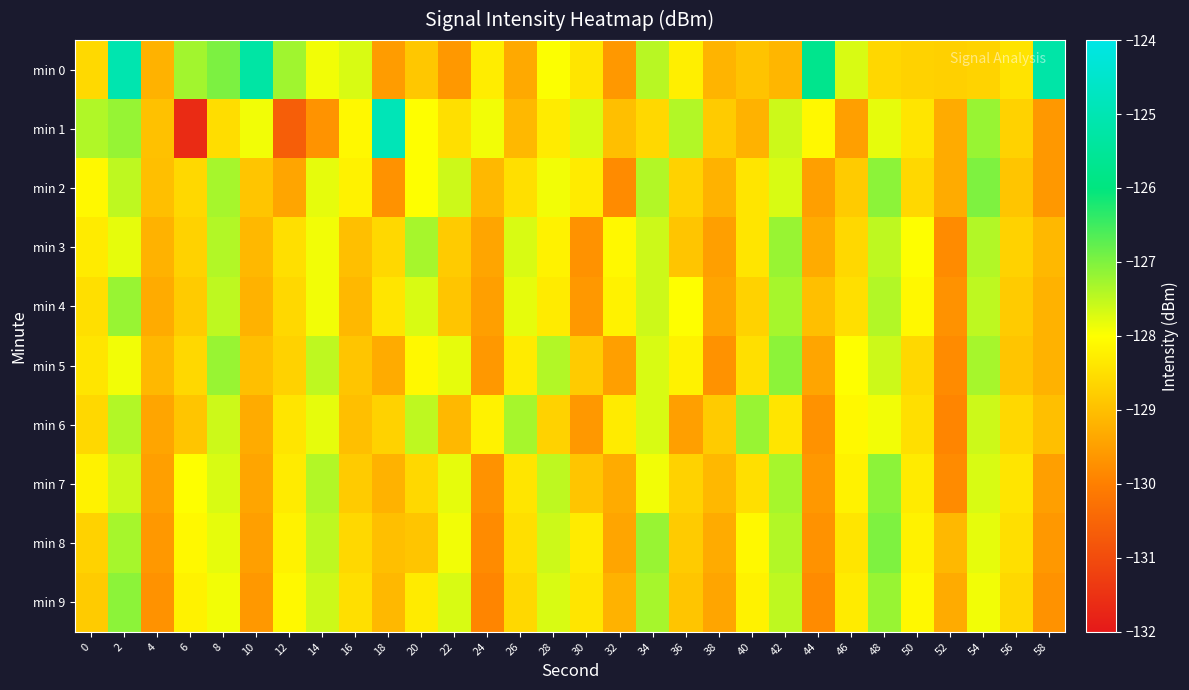

At which category does the chart reach its peak across all series?

18